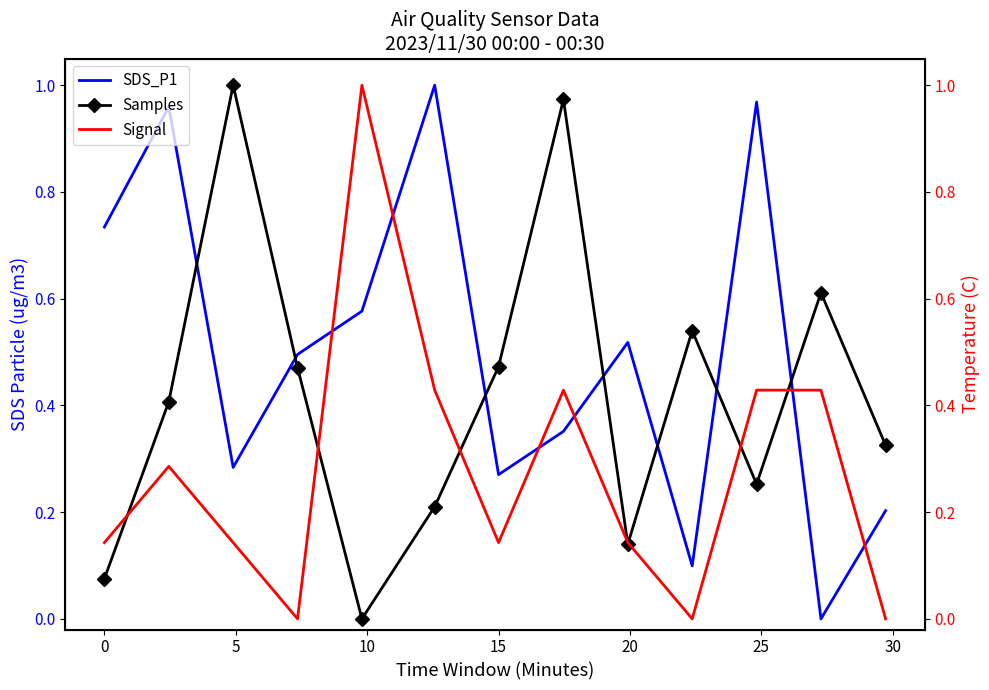

How many lines are shown in the chart?

3